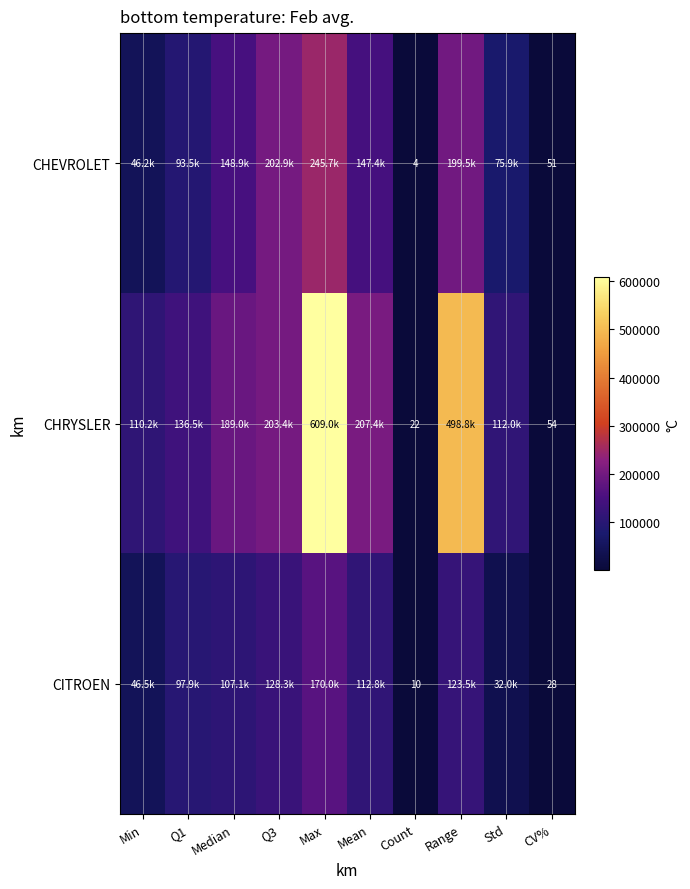

What is the sum of the CITROEN values at Range and Median?

230600.5